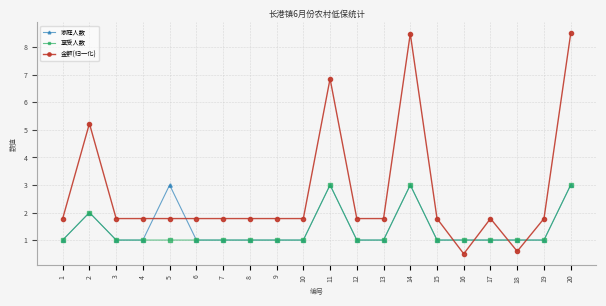

True or false: 家庭人数 has a value of 1.0 at 4.

True